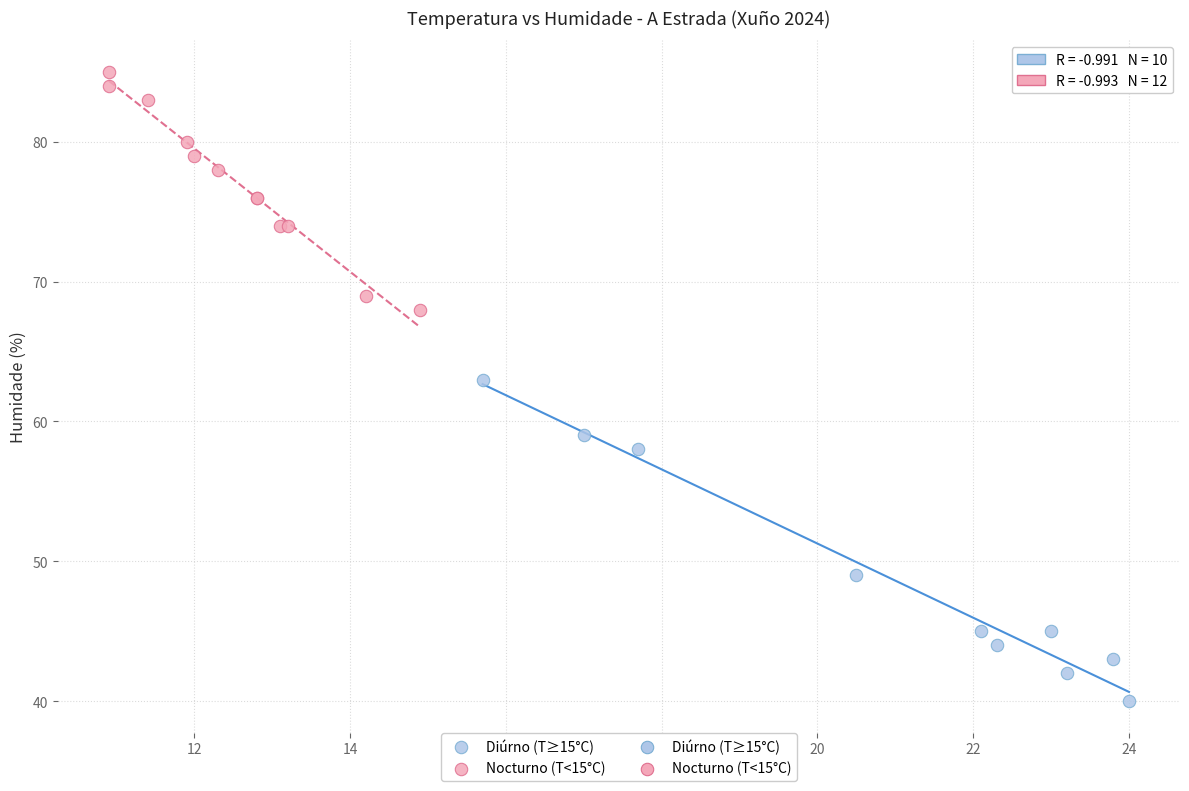

Which series contains the highest Y value?

Nocturno (T<15°C)